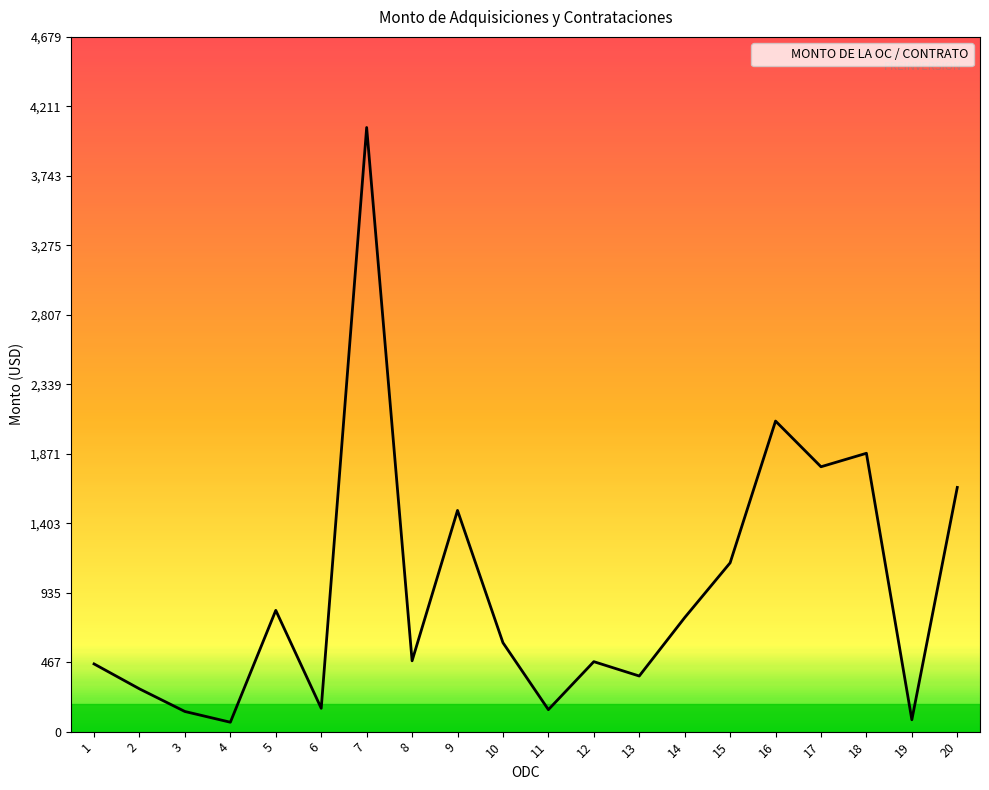

How many lines are shown in the chart?

1